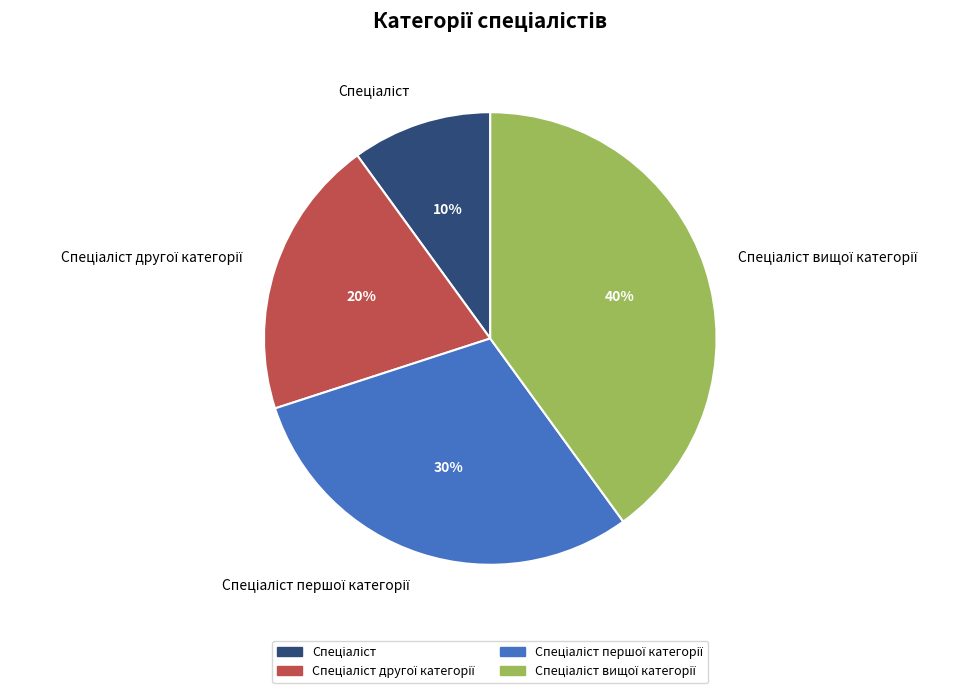

How many segments does this pie chart have?

4